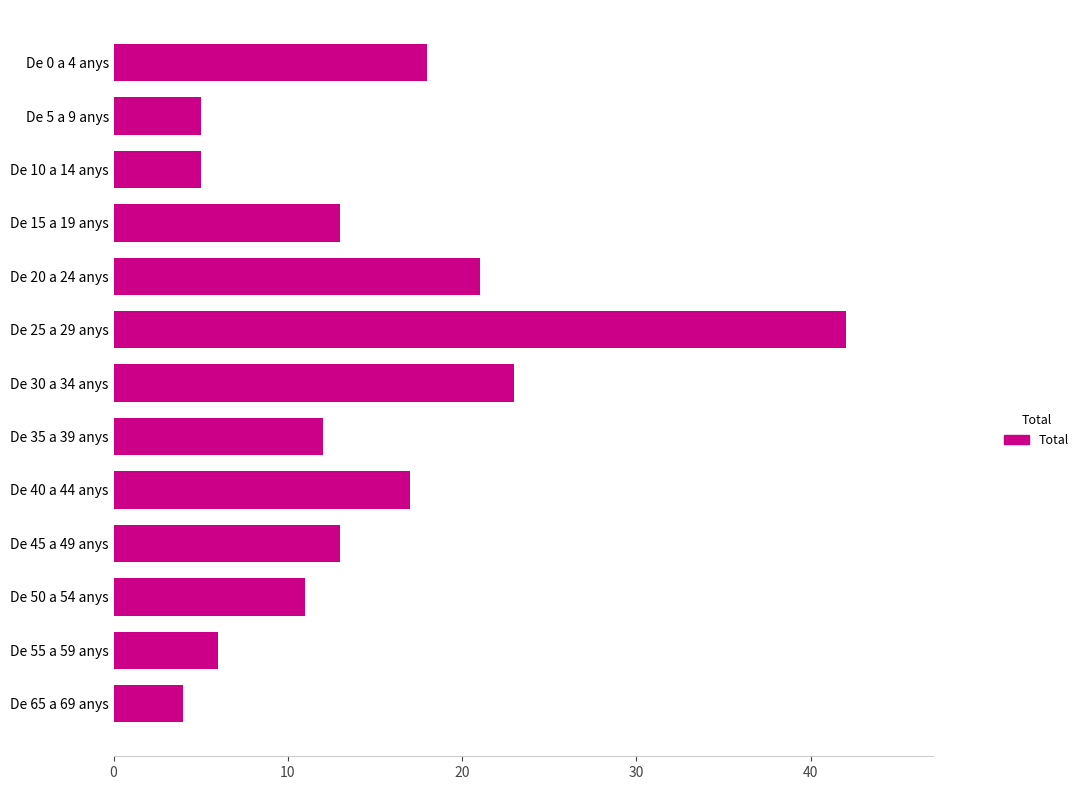

Between De 10 a 14 anys and De 50 a 54 anys, which is larger?

De 50 a 54 anys